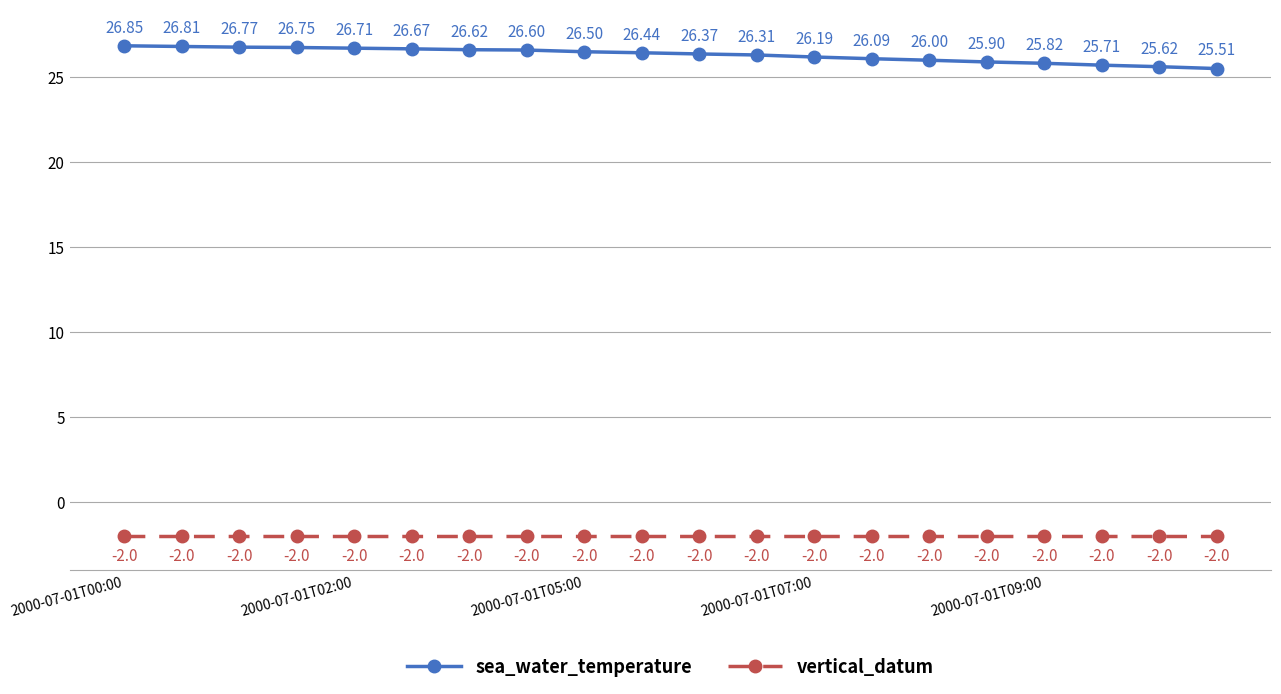

True or false: vertical_datum and sea_water_temperature cross at least once.

False